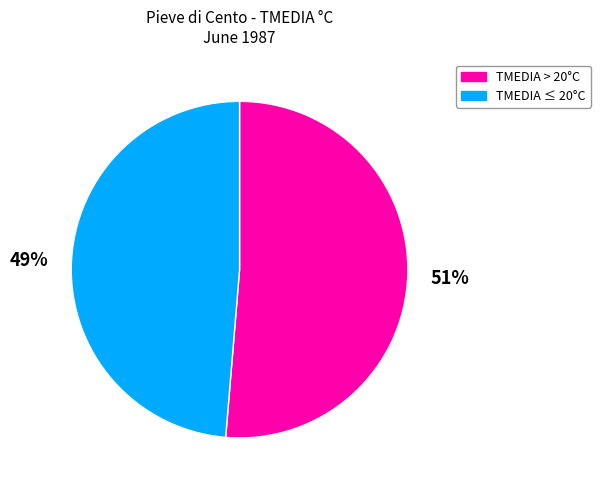

Does any single category account for the majority?

Yes